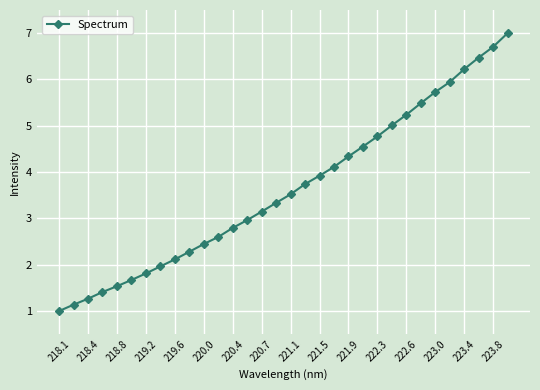

What is the difference between the maximum and second lowest values?

5.9